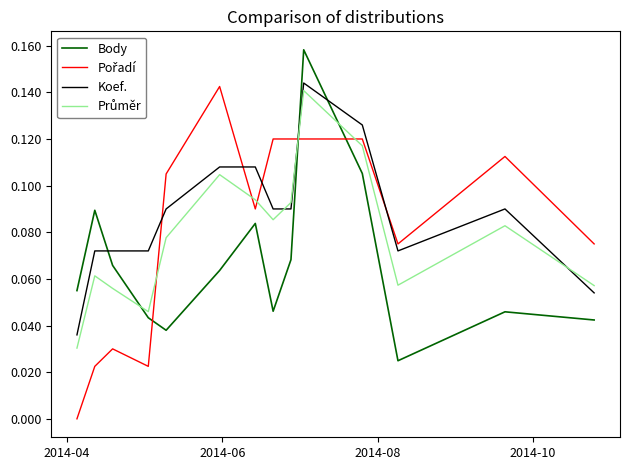

True or false: Koef. and Body cross at least once.

True